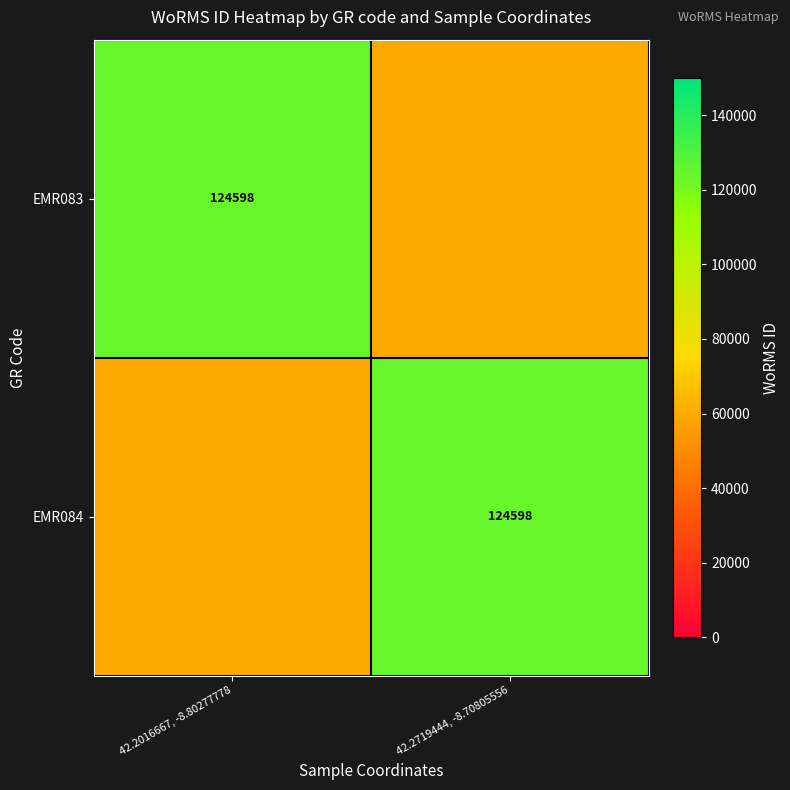

The EMR083 series shows 198215 at 42.2016667, -8.80277778. True or false?

False